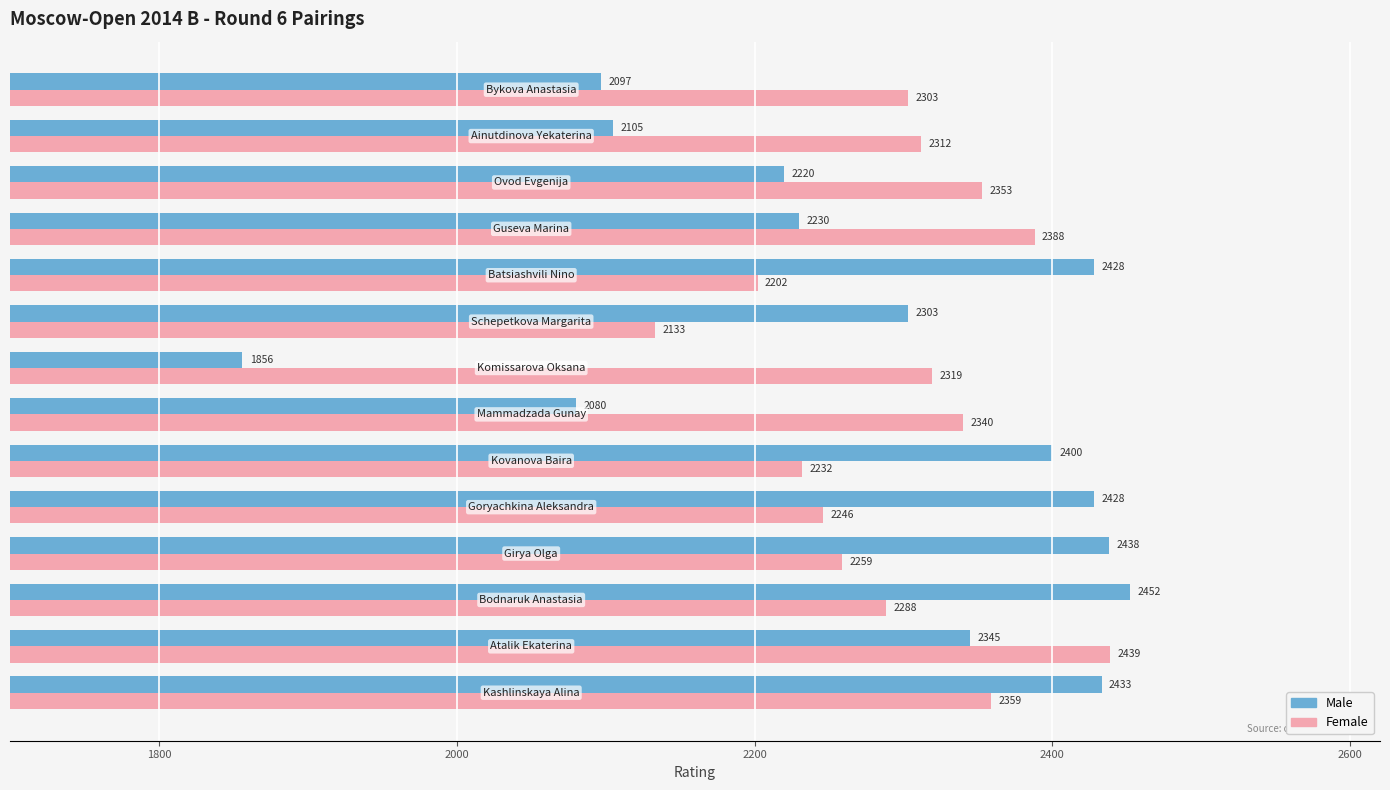

What is the smallest value displayed?

1856